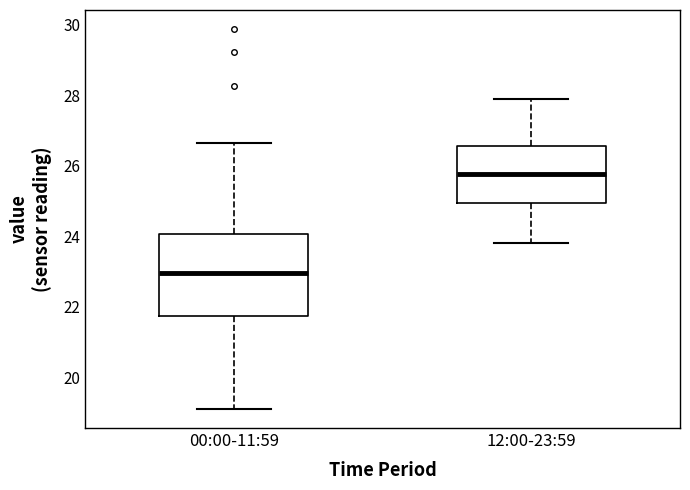

Where does the upper whisker of the box for 00:00-11:59 end on the y-axis? The values are not printed on the chart, so give them approximately, as read against the axis.

26.6